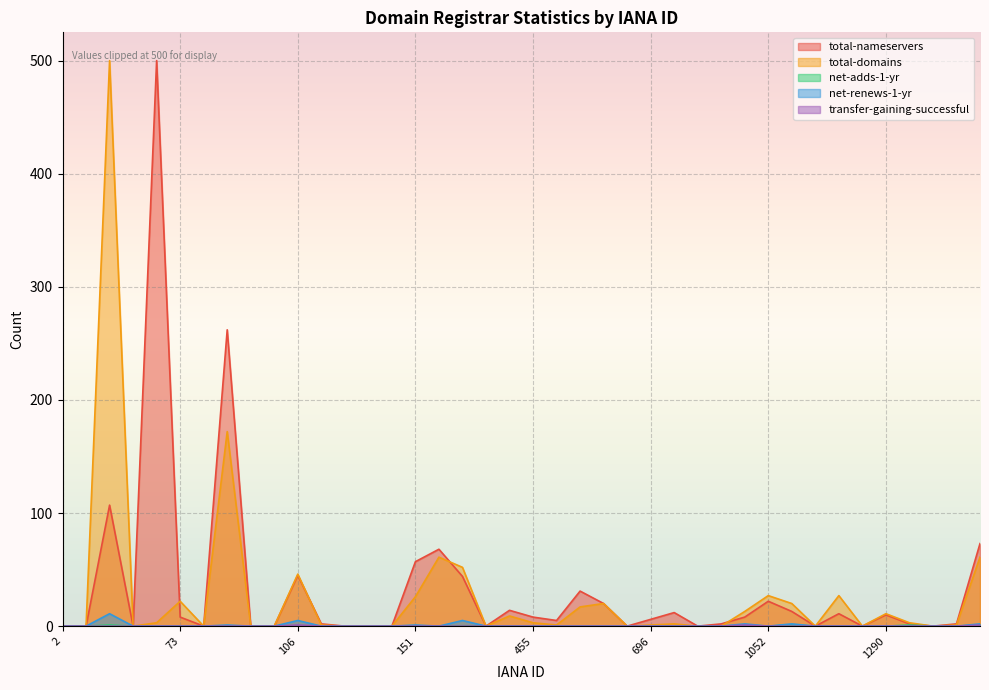

The transfer-gaining-successful series shows 0 at 447. True or false?

False